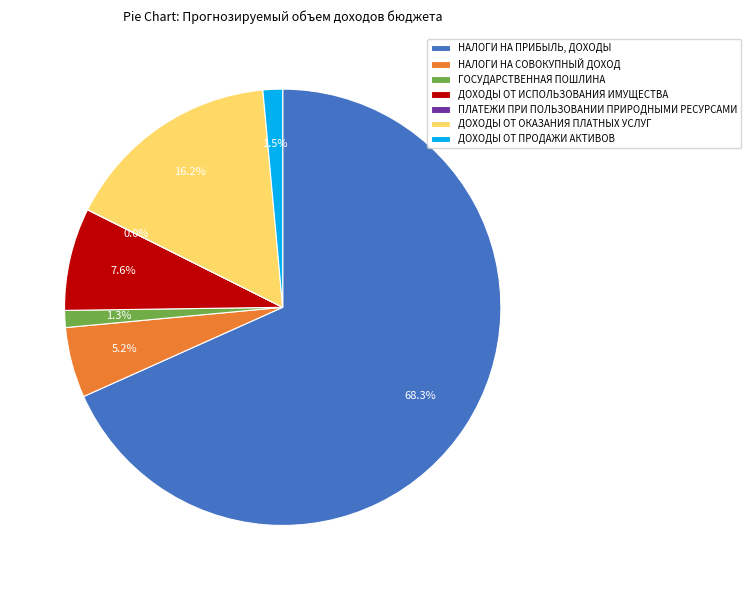

Is there a majority slice in this chart?

Yes